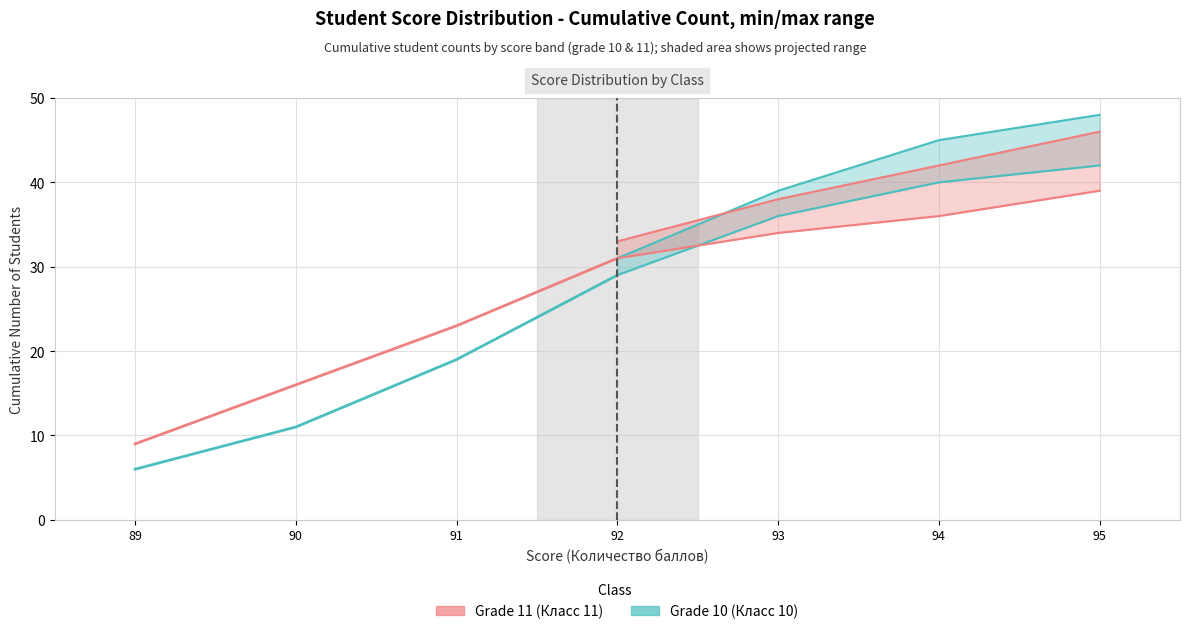

At which label is Grade 11 (cumulative) closest to 20?

91